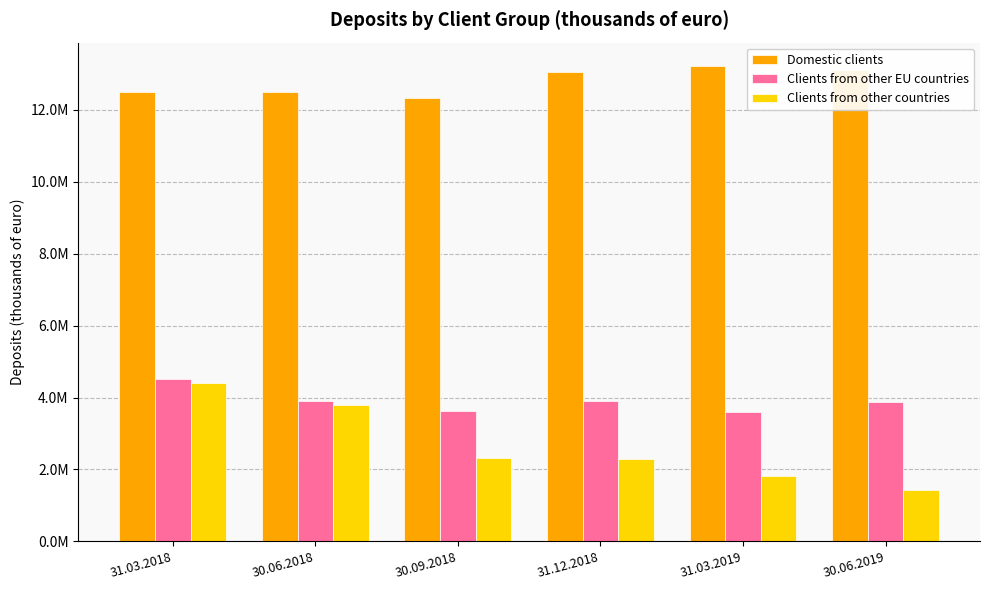

What are all the series names shown in the legend?

Domestic clients, Clients from other EU countries, Clients from other countries